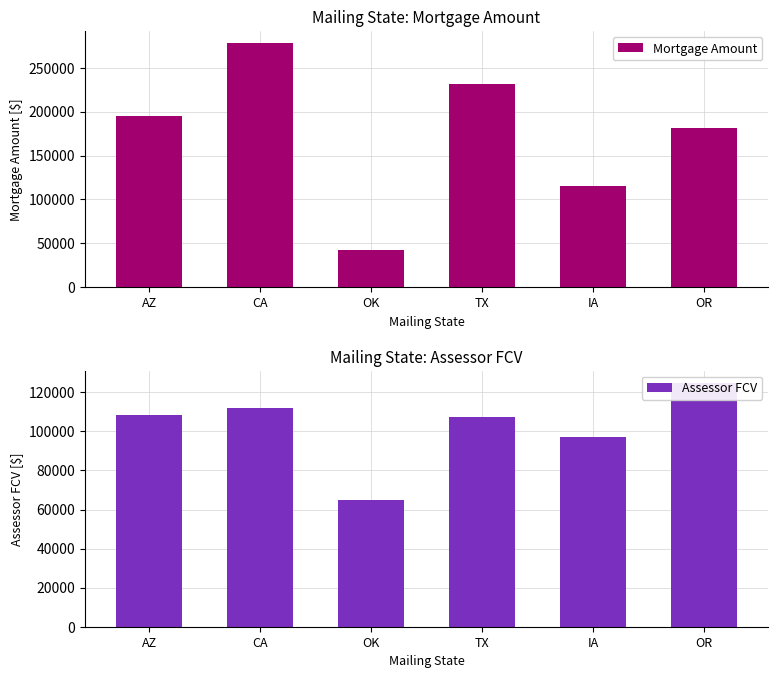

Which series has the largest total across all categories?

Mortgage Amount